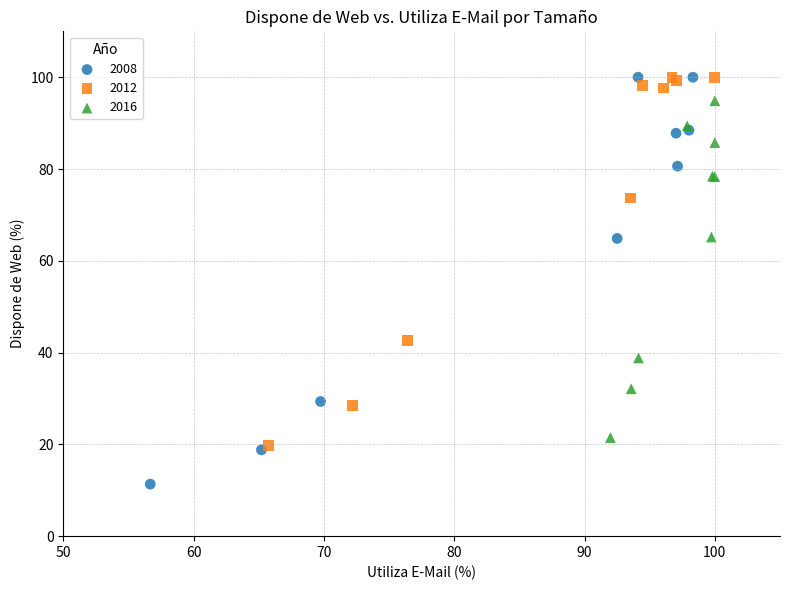

Which series contains the lowest Y value?

2008